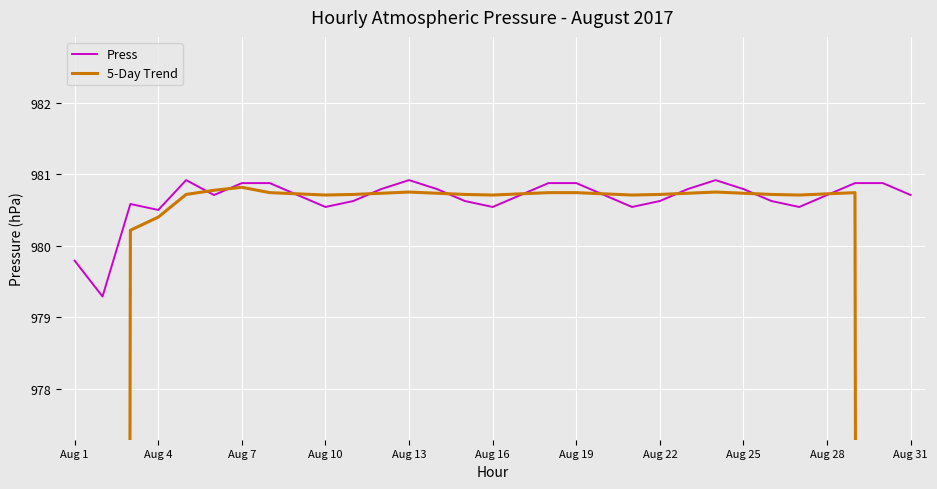

Rank the series at 26 from lowest to highest value.

Press, 5-Day Trend